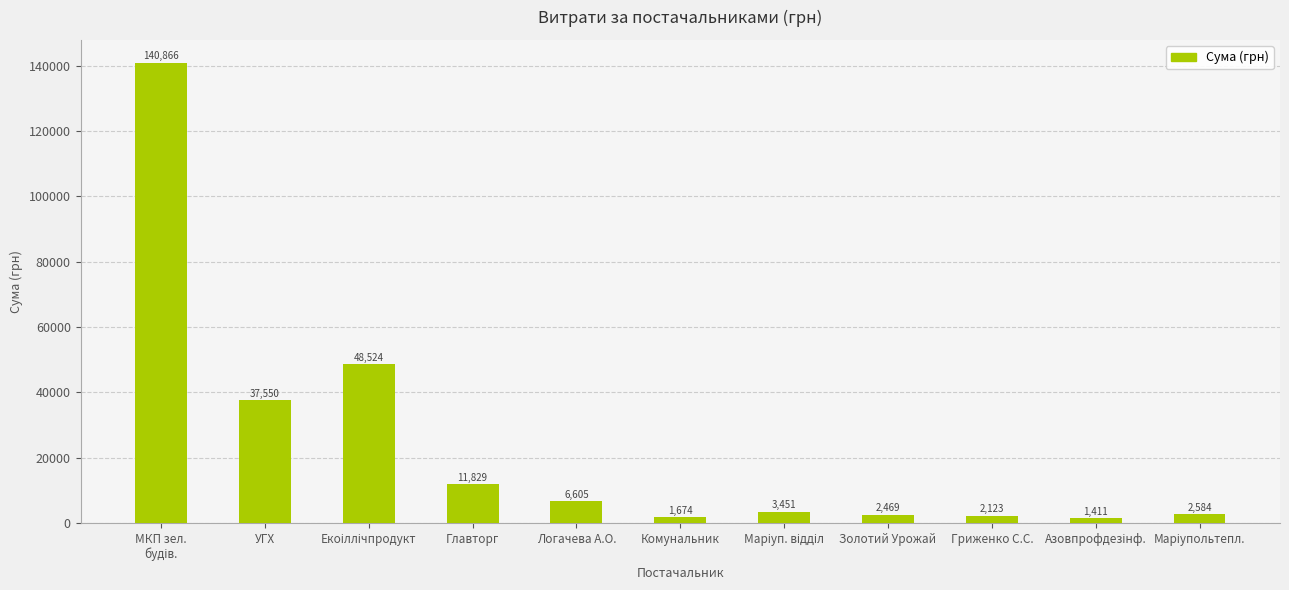

What is the minimum value shown in the chart?

1411.0